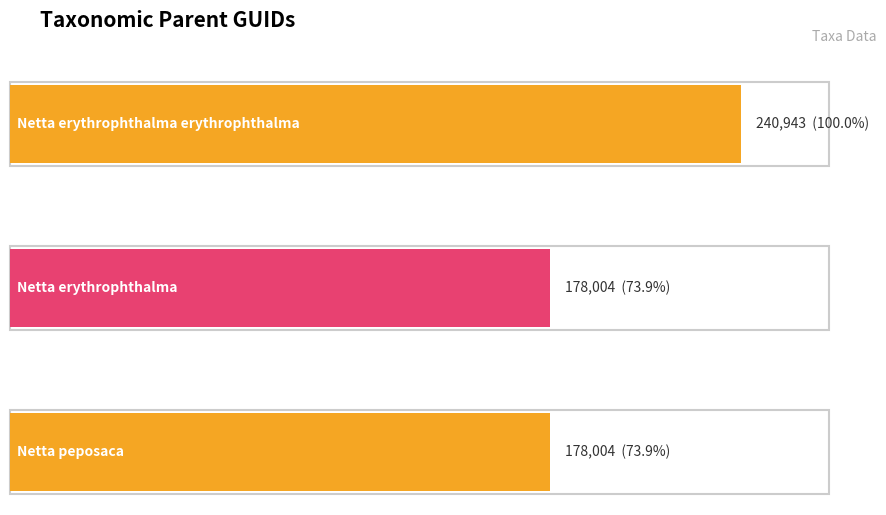

What is the greatest value displayed?

240943